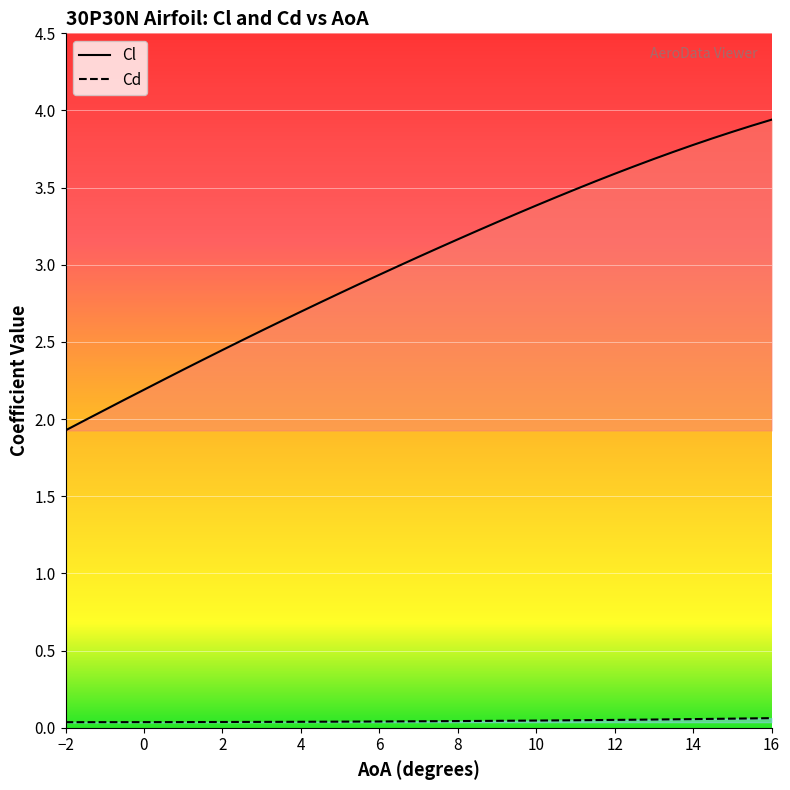

Reading left to right, transcribe all the data shown in this chart.

Cl: -2=1.9	-1.5=2.0	-1=2.1	-0.5=2.1	0=2.2	0.5=2.3	1=2.3	1.5=2.4	2=2.4	2.5=2.5	3=2.6	3.5=2.6	4=2.7	4.5=2.8	5=2.8	5.5=2.9	6=2.9	6.5=3.0	7=3.1	7.5=3.1	8=3.2	8.5=3.2	9=3.3	9.5=3.3	10=3.4	10.5=3.4	11=3.5	11.5=3.5	12=3.6	12.5=3.6	13=3.7	13.5=3.7	14=3.8	14.5=3.8	15=3.9	15.5=3.9	16=3.9
Cd: -2=0.0	-1.5=0.0	-1=0.0	-0.5=0.0	0=0.0	0.5=0.0	1=0.0	1.5=0.0	2=0.0	2.5=0.0	3=0.0	3.5=0.0	4=0.0	4.5=0.0	5=0.0	5.5=0.0	6=0.0	6.5=0.0	7=0.0	7.5=0.0	8=0.0	8.5=0.0	9=0.0	9.5=0.0	10=0.0	10.5=0.0	11=0.0	11.5=0.0	12=0.1	12.5=0.1	13=0.1	13.5=0.1	14=0.1	14.5=0.1	15=0.1	15.5=0.1	16=0.1